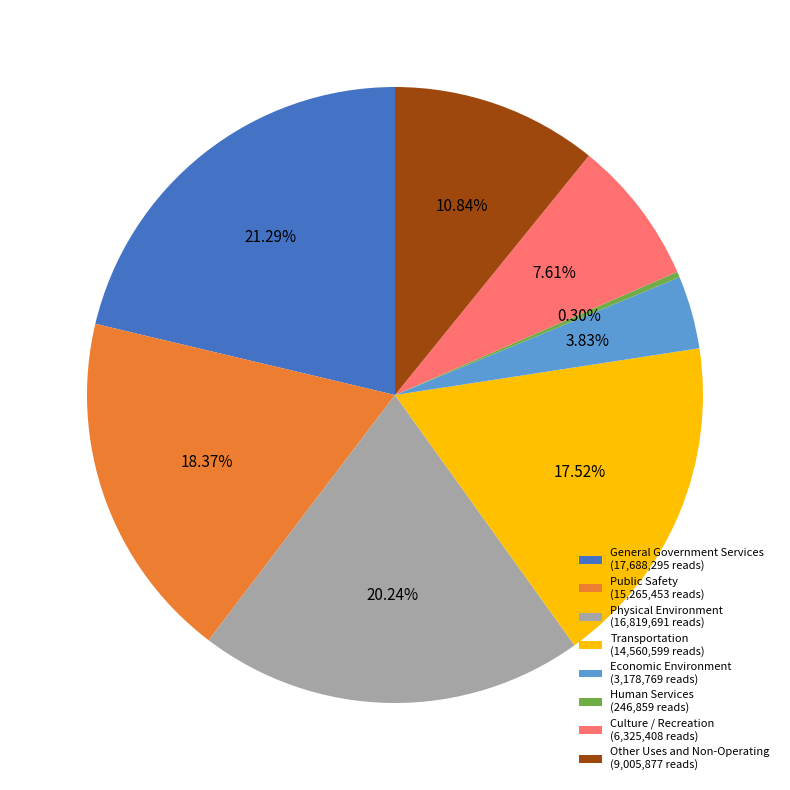

How many slices are in this pie chart?

8